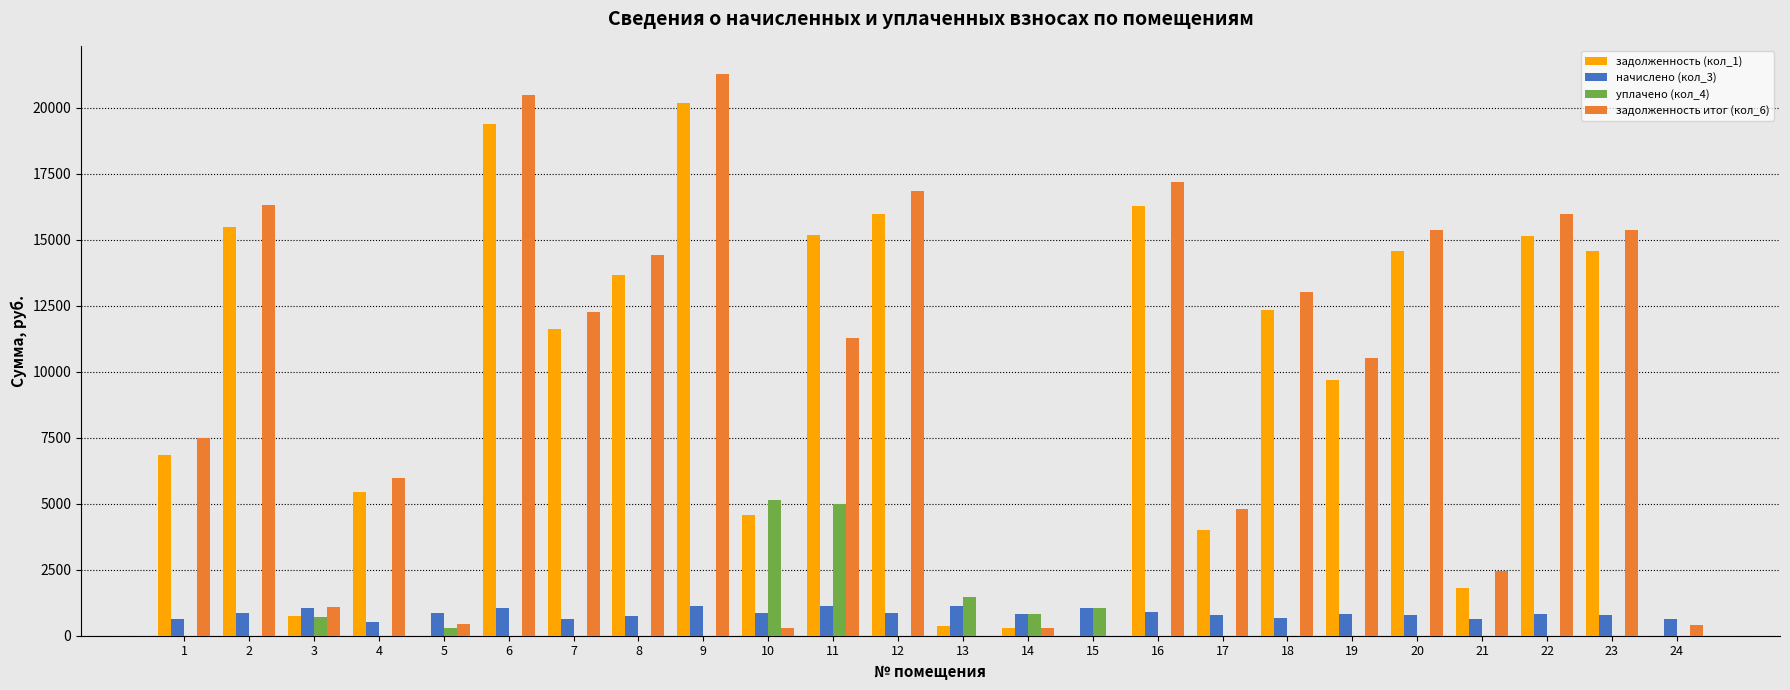

What is the sum of the начислено (кол_3) values at 21 and 23?

1452.7